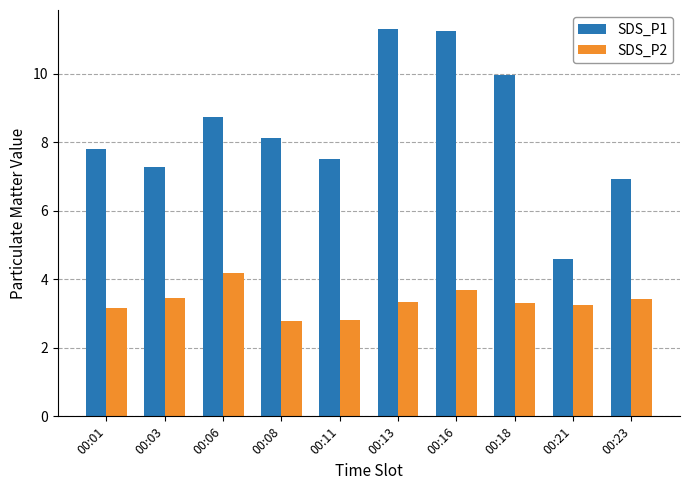

Is the value of SDS_P1 at 00:21 greater than the value of SDS_P2 at 00:11?

Yes